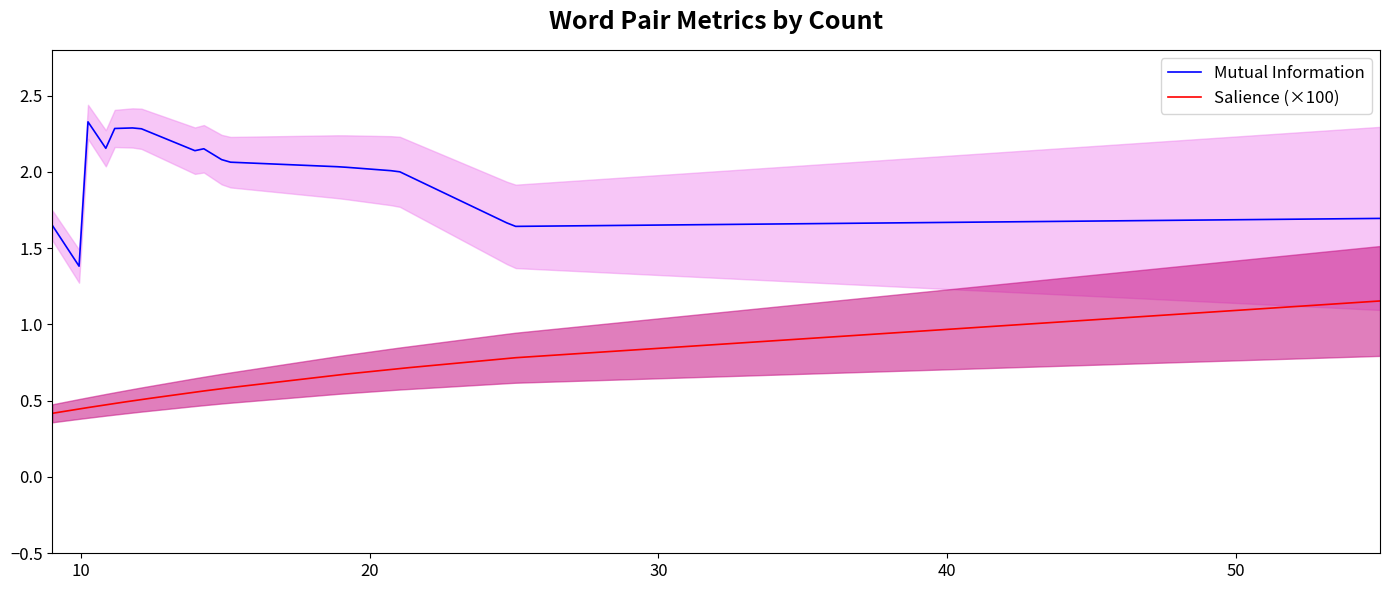

True or false: Salience has more than 0 points higher than both neighbors.

False